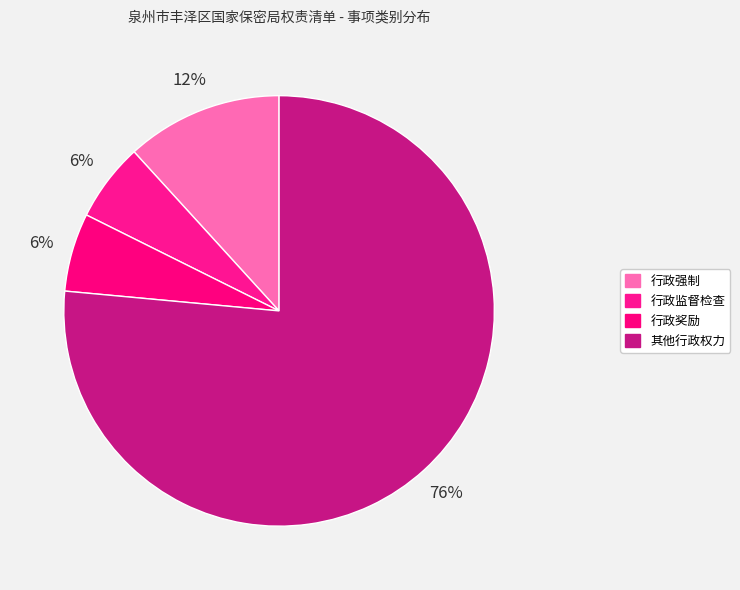

Is there a majority slice in this chart?

Yes